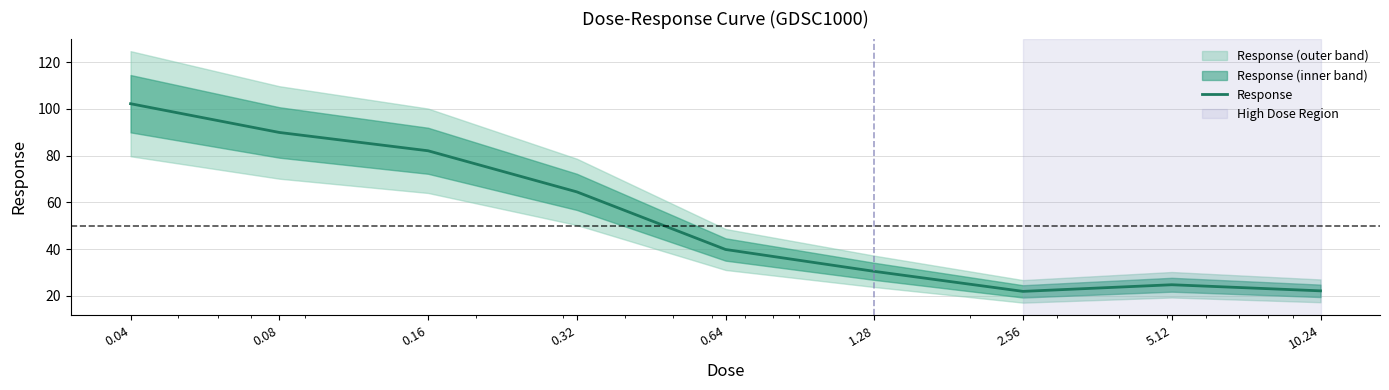

Reading left to right, transcribe all the data shown in this chart.

0.04=102.2	0.08=89.9	0.16=82.1	0.32=64.5	0.64=39.9	1.28=30.5	2.56=21.9	5.12=24.8	10.24=22.2